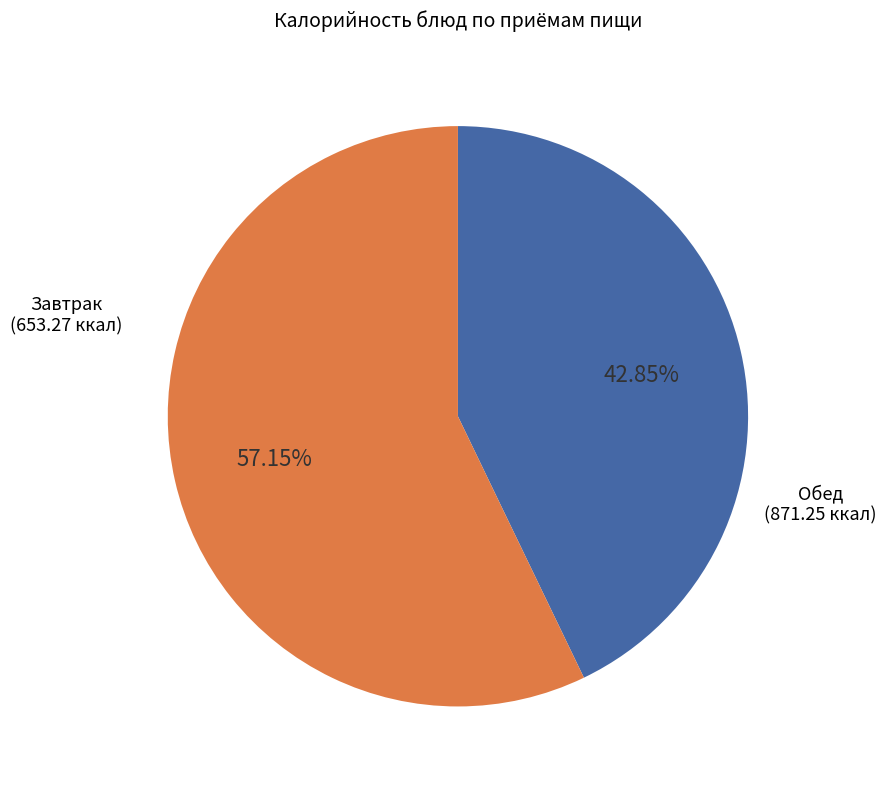

Is there any slice that represents more than half of the pie?

Yes